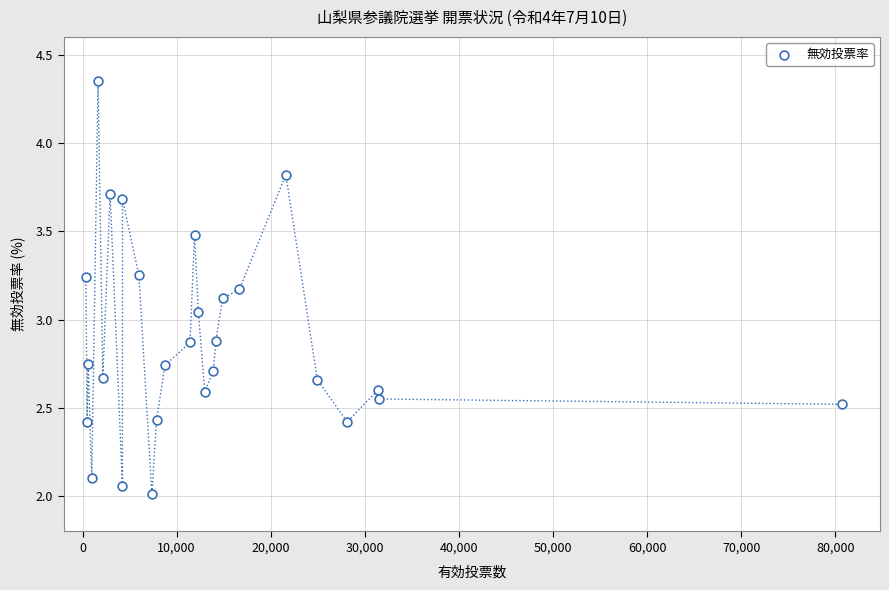

What is the range of Y values (max minus min)?

2.3